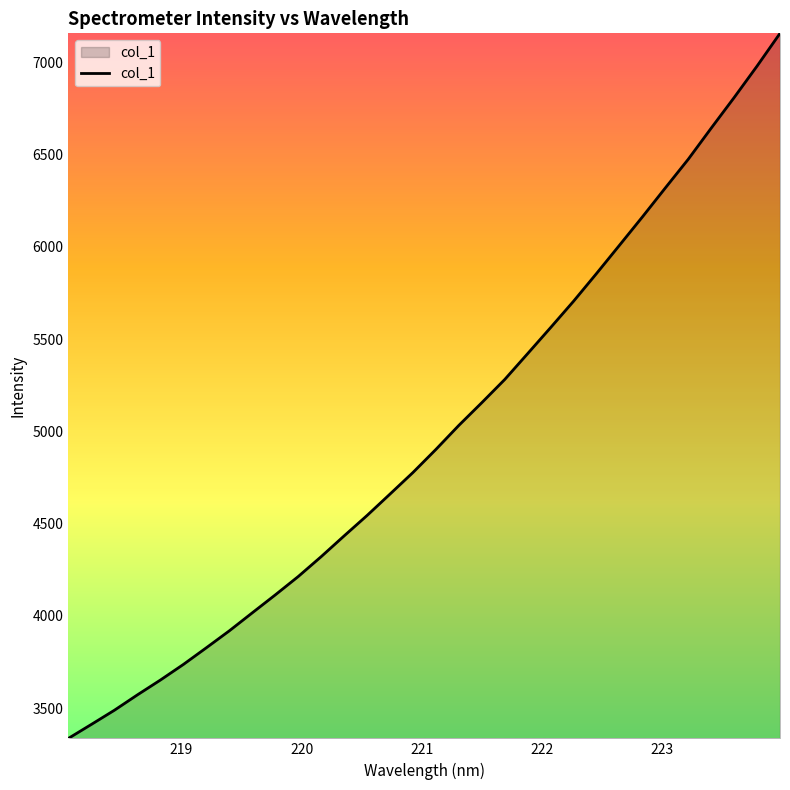

What is the greatest value displayed?

7156.4